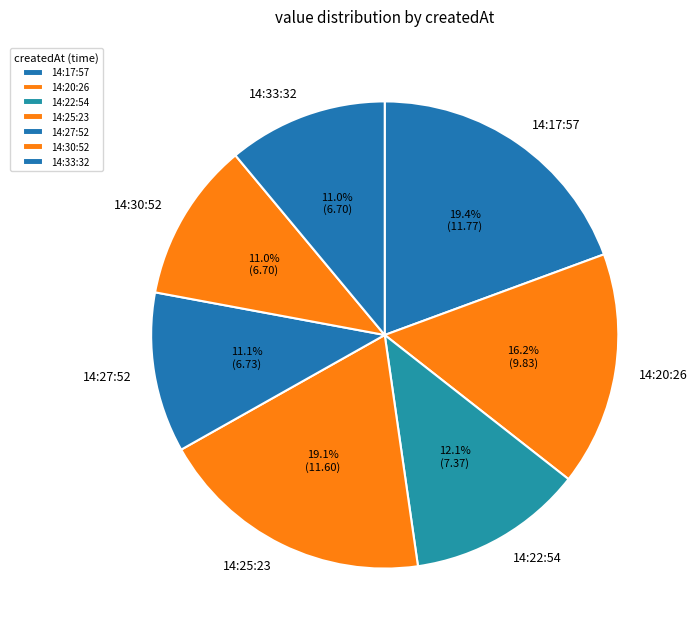

Do 14:33:32 and 14:27:52 together represent more than half of the pie?

No